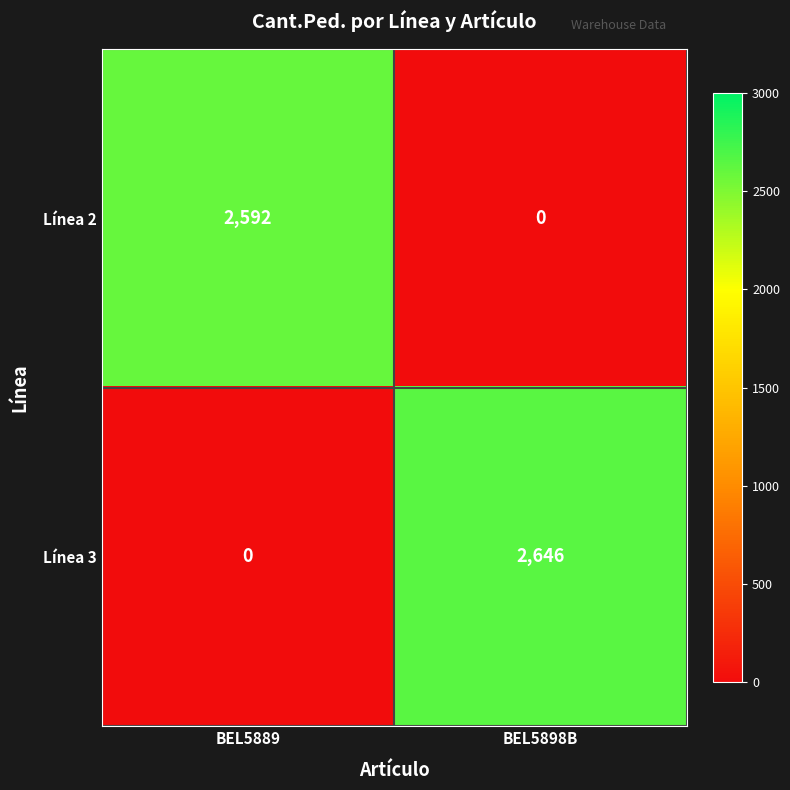

Is it true that Línea 3 equals 2646 at BEL5898B?

True